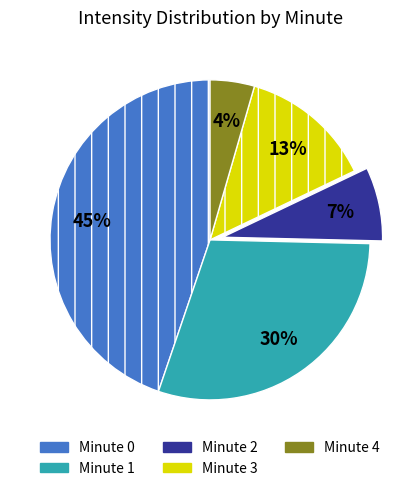

Is it true that Minute 2 is 1% of the pie?

False